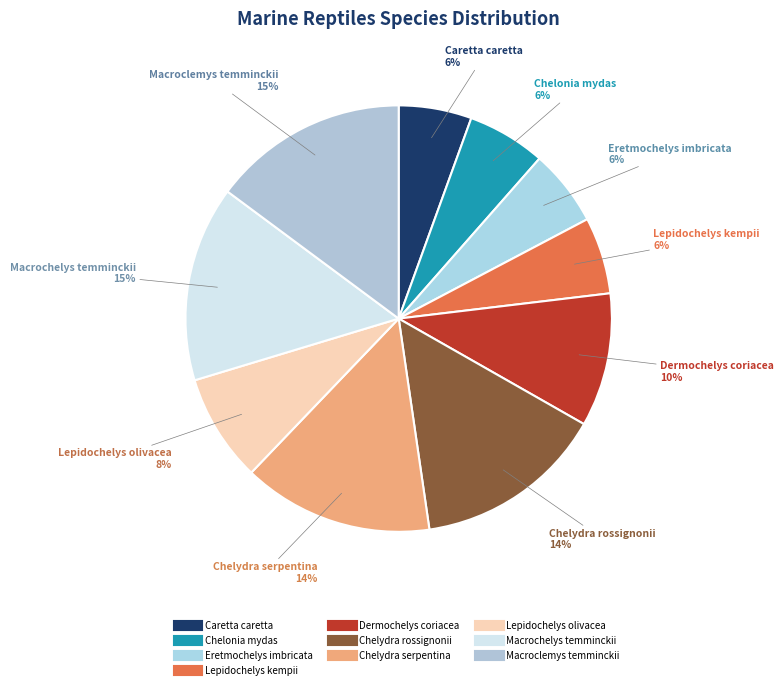

The Chelydra serpentina slice represents 22% of the pie. True or false?

False